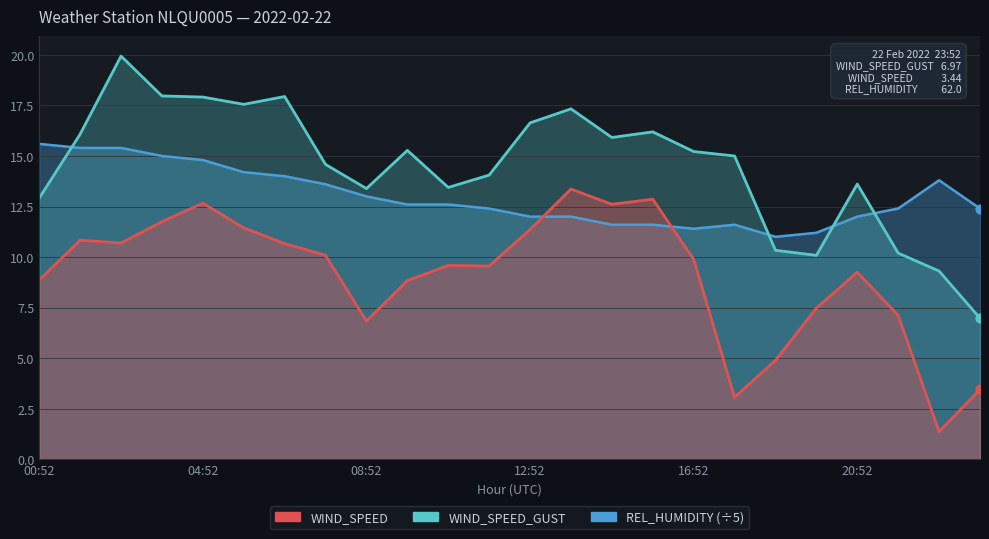

At which category is the sum across all series the highest?

02:52